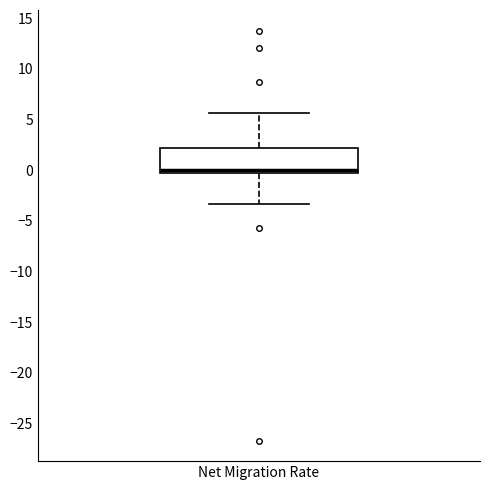

Read this box plot against the y-axis: the position of the median line, the range covered by the box, and the ends of both whiskers. The values are not printed on the chart, so give them approximately, as read against the axis.

median 0.0, box -0.5 to 2.0, whiskers -3.5 to 5.5